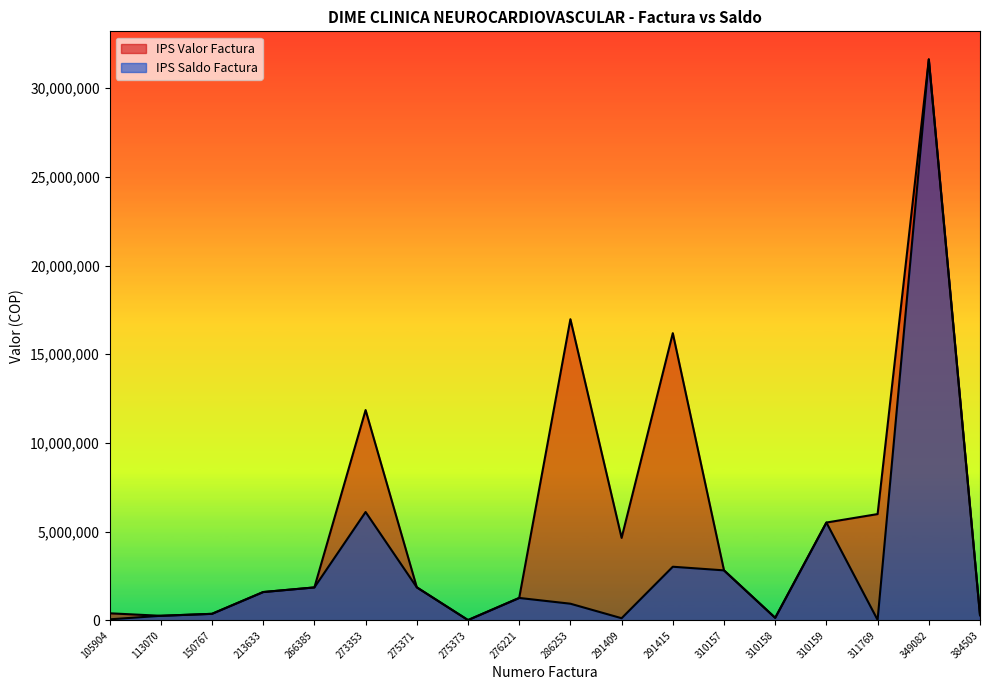

True or false: IPS Valor Factura and IPS Saldo Factura intersect in this chart.

False